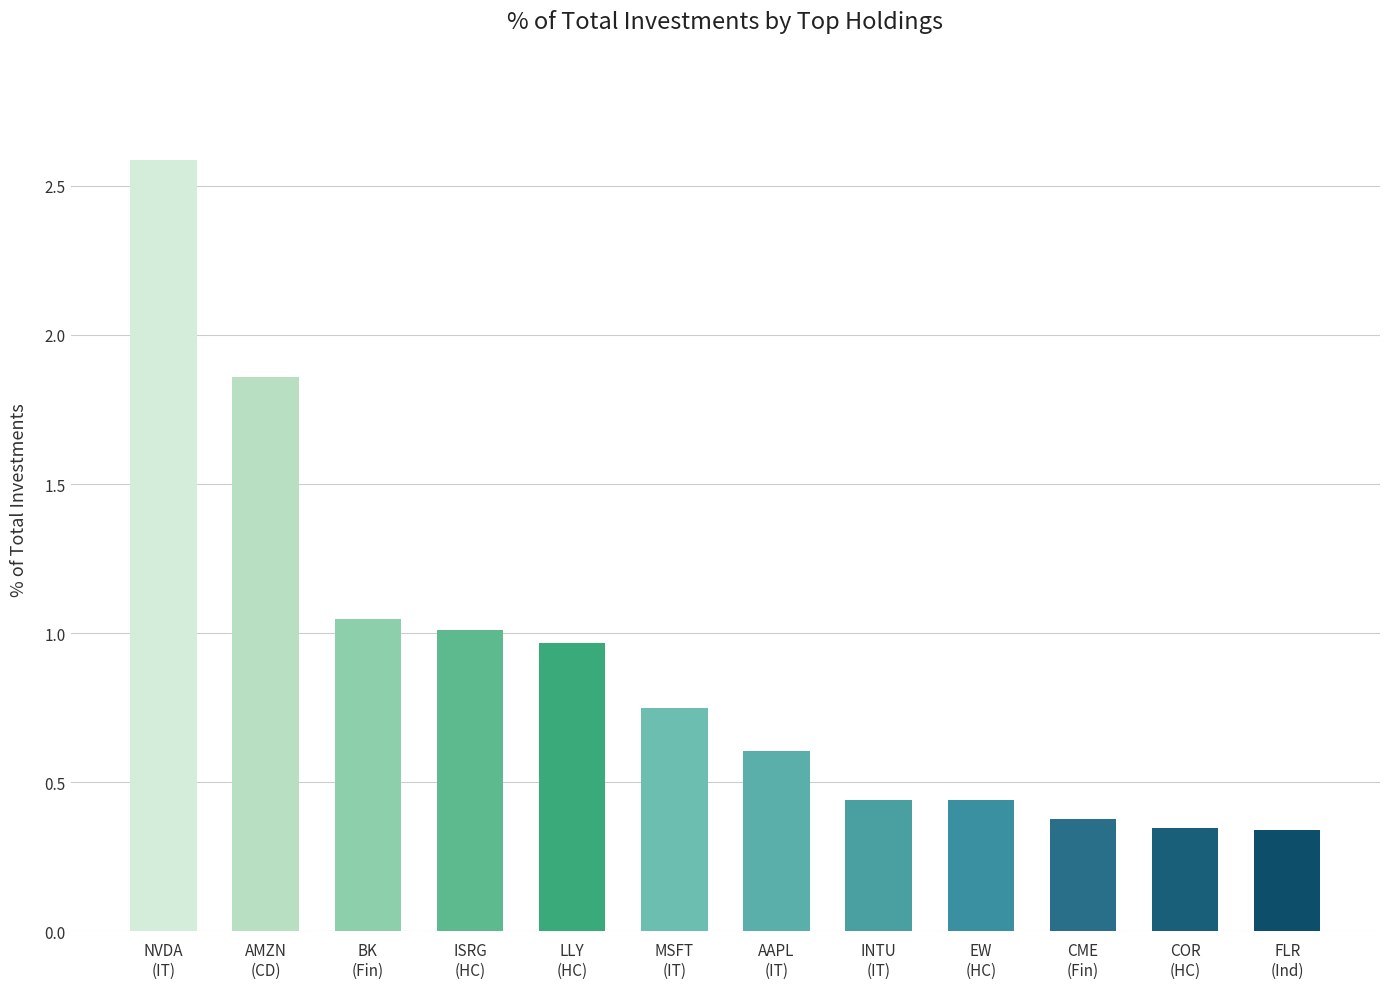

How many bars are there in total?

12